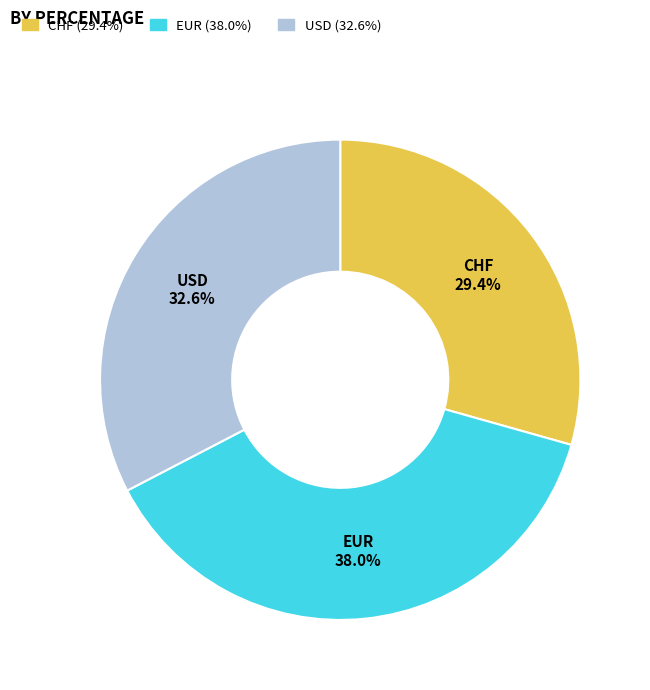

Which slice is the smallest?

CHF